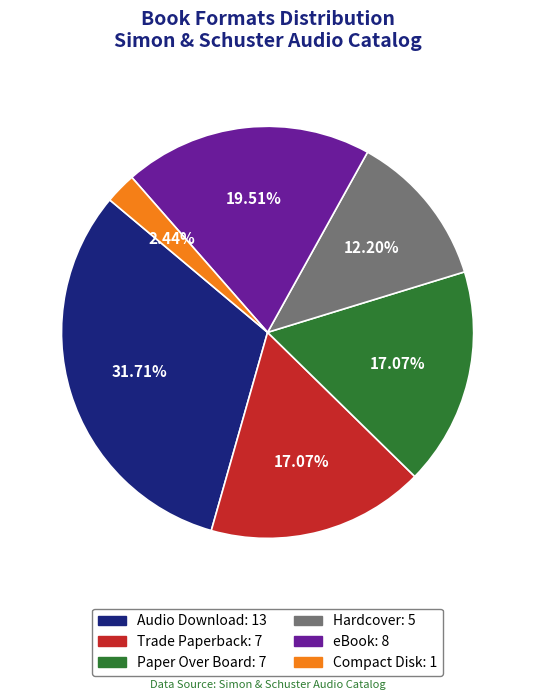

What is the ratio of the value at Paper Over Board: 7 to the value at Compact Disk: 1?

7.0